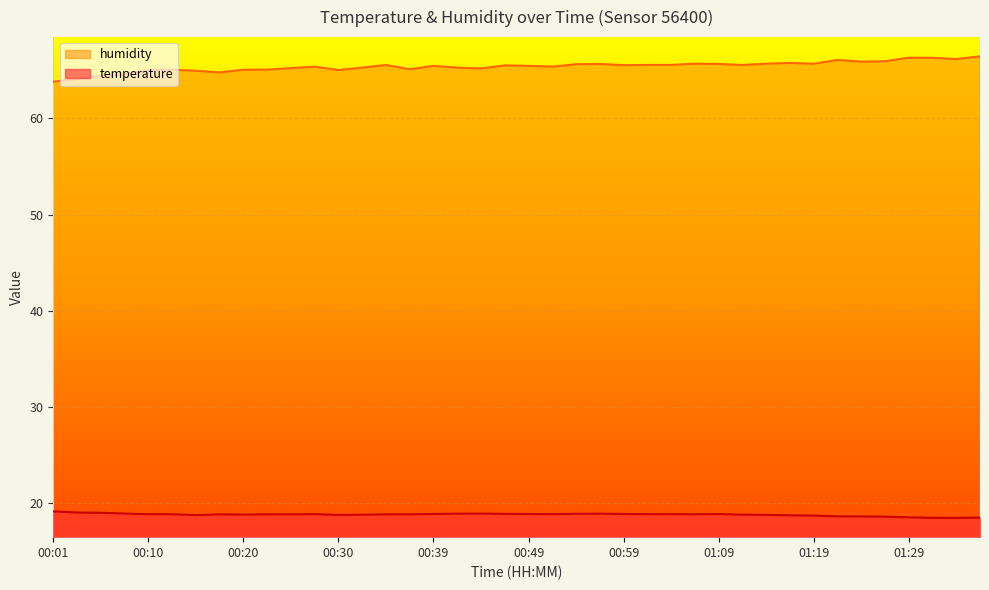

Between 01:09 and 00:30, which is larger?

01:09